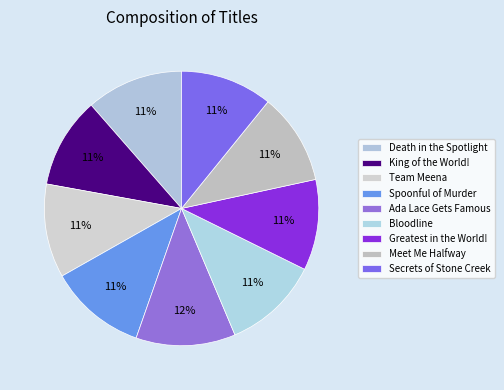

What is the change in value from King of the World! to Greatest in the World!?

-1565